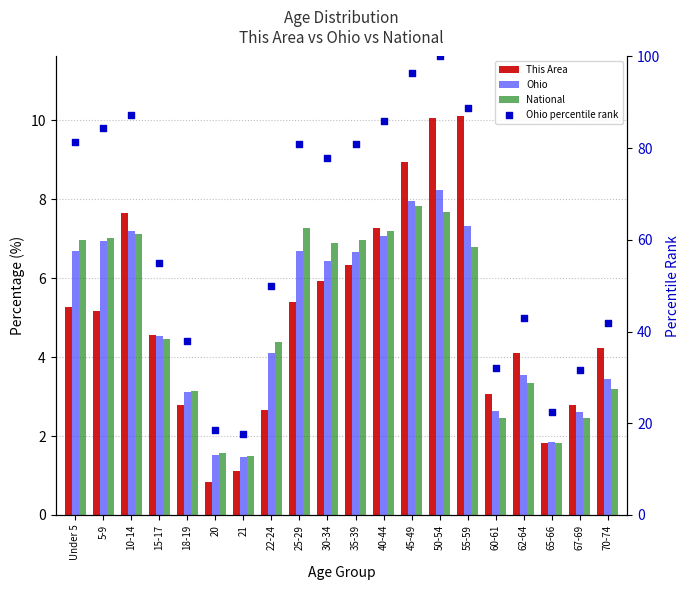

Which series reaches the minimum Y coordinate?

This Area